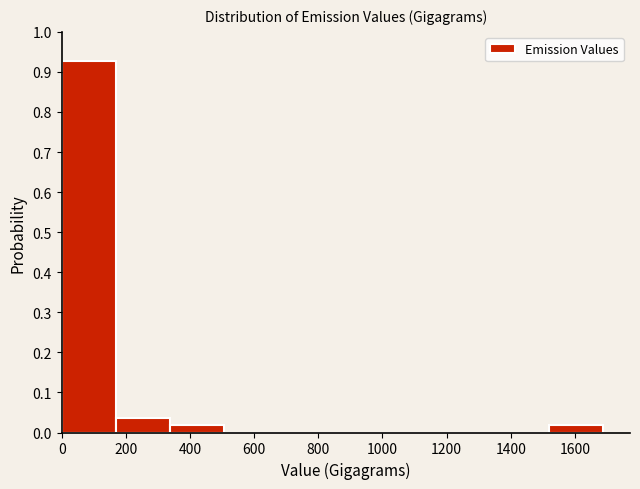

Which range on the x-axis has the tallest bar?

0 to 160